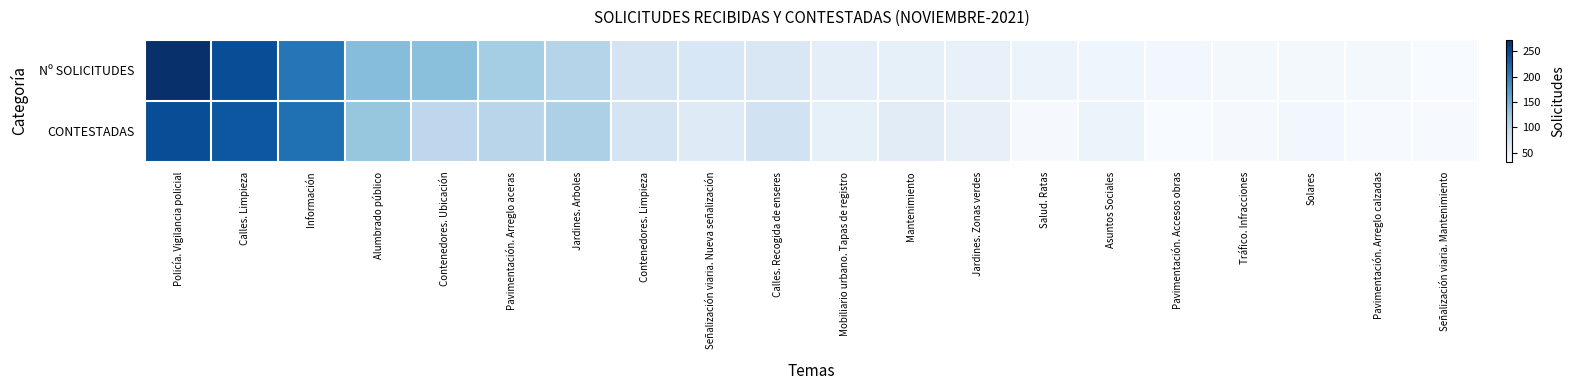

Between Contenedores. Ubicación and Mantenimiento, which series saw the biggest shift?

Nº SOLICITUDES